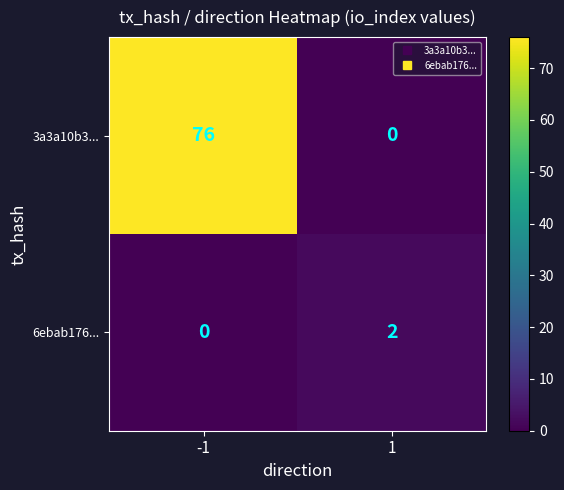

What is the sum of all 3a3a10b3... values?

76